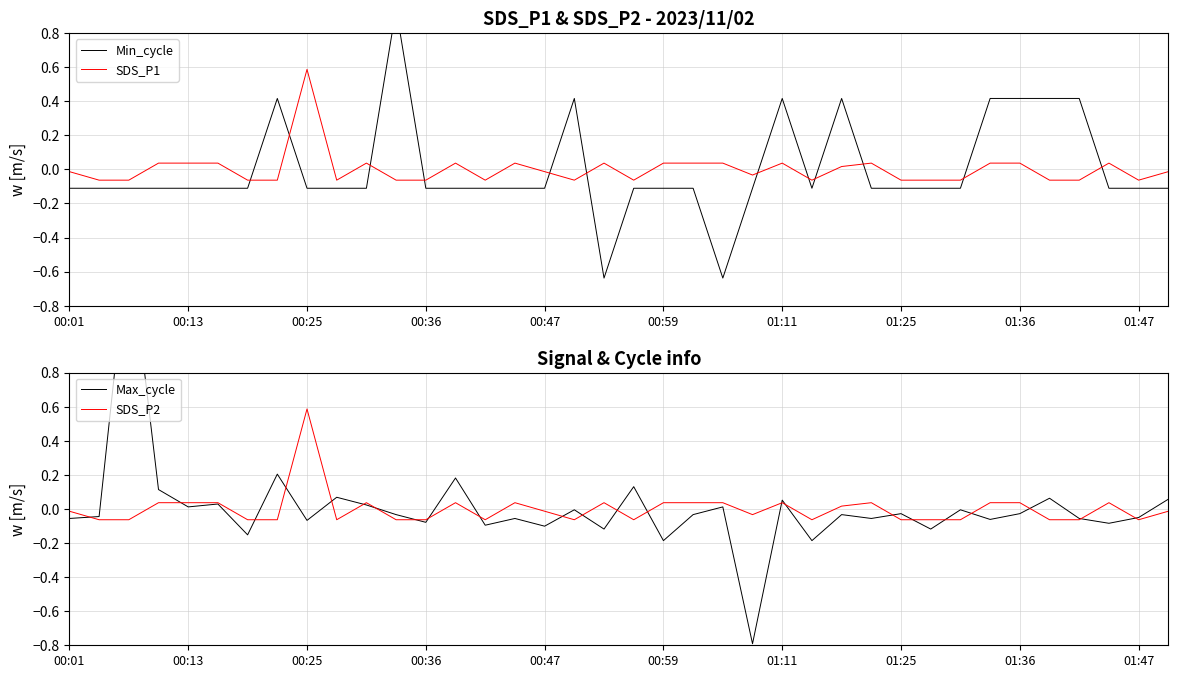

What is the approximate value of SDS_P1 at 19?

-0.1